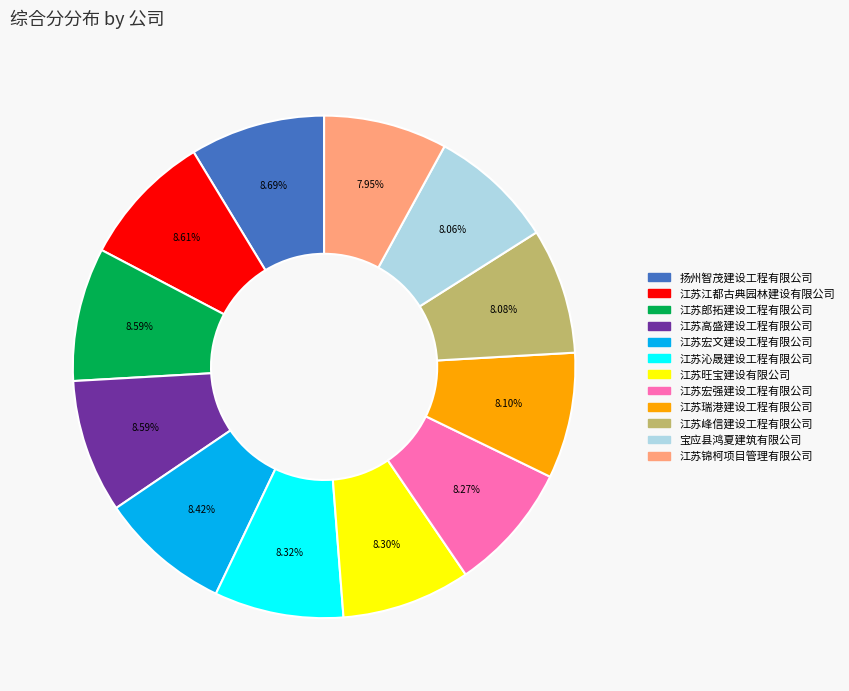

How many segments does this pie chart have?

12